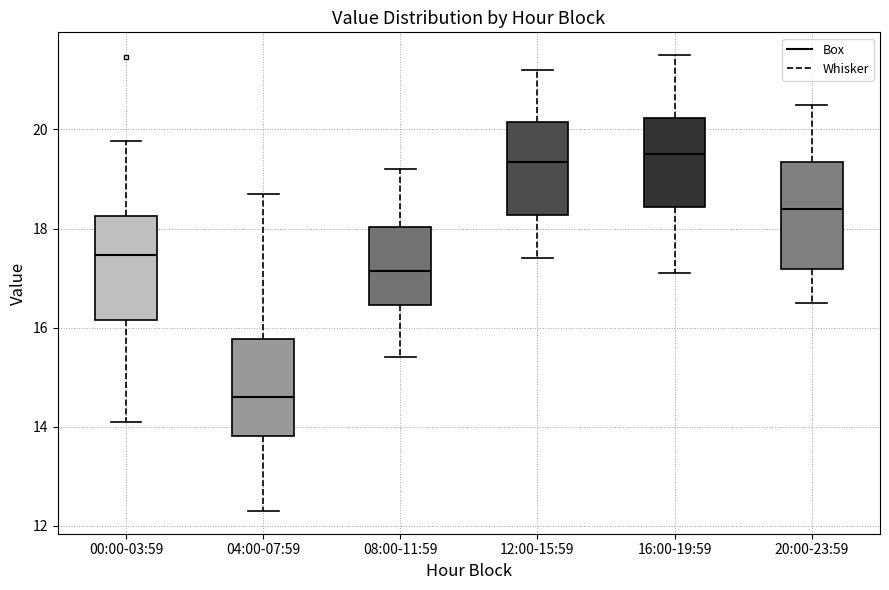

Reading left to right, read every box against the y-axis: the position of its median line, the range the box covers, and the ends of its whiskers. The values are not printed on the chart, so give them approximately, as read against the axis.

00:00-03:59: median 17.4, box 16.2 to 18.2, whiskers 14.2 to 19.8
04:00-07:59: median 14.6, box 13.8 to 15.8, whiskers 12.4 to 18.8
08:00-11:59: median 17.2, box 16.4 to 18.0, whiskers 15.4 to 19.2
12:00-15:59: median 19.4, box 18.2 to 20.2, whiskers 17.4 to 21.2
16:00-19:59: median 19.6, box 18.4 to 20.2, whiskers 17.2 to 21.6
20:00-23:59: median 18.4, box 17.2 to 19.4, whiskers 16.6 to 20.6